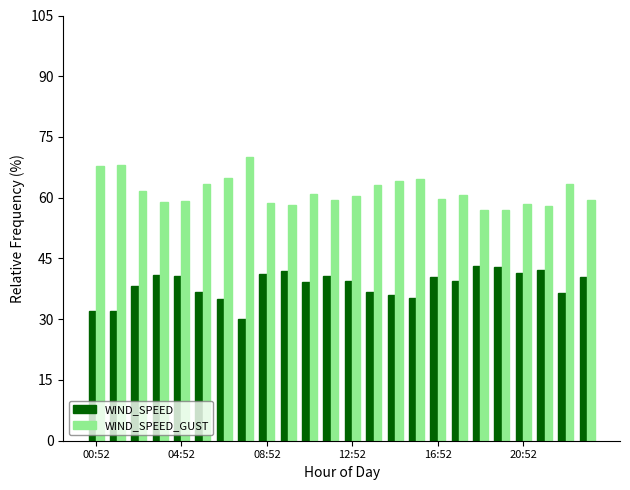

How many bars are there in total?

48